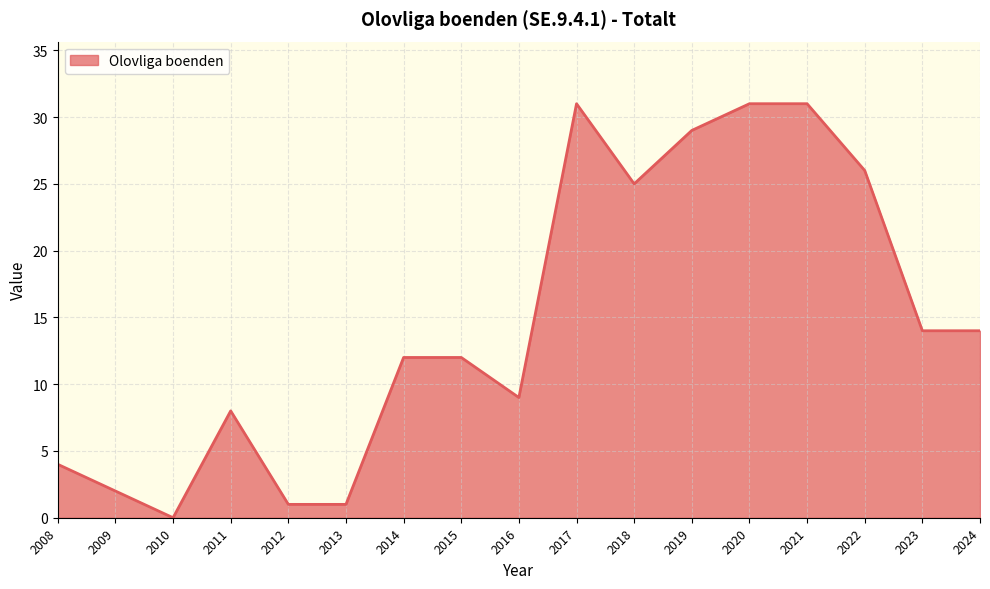

What is the maximum value shown in the chart?

31